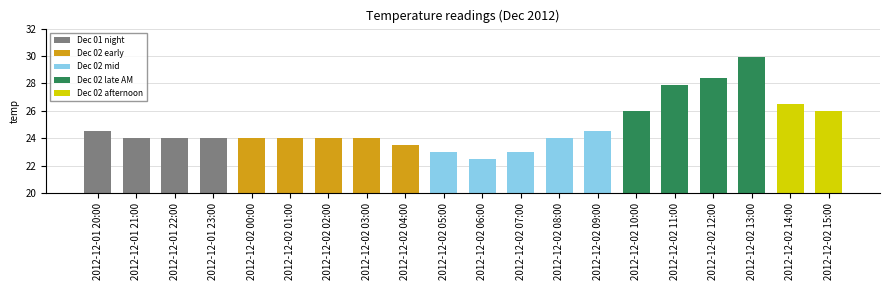

What is the value of the 16th bar from the left?

27.9